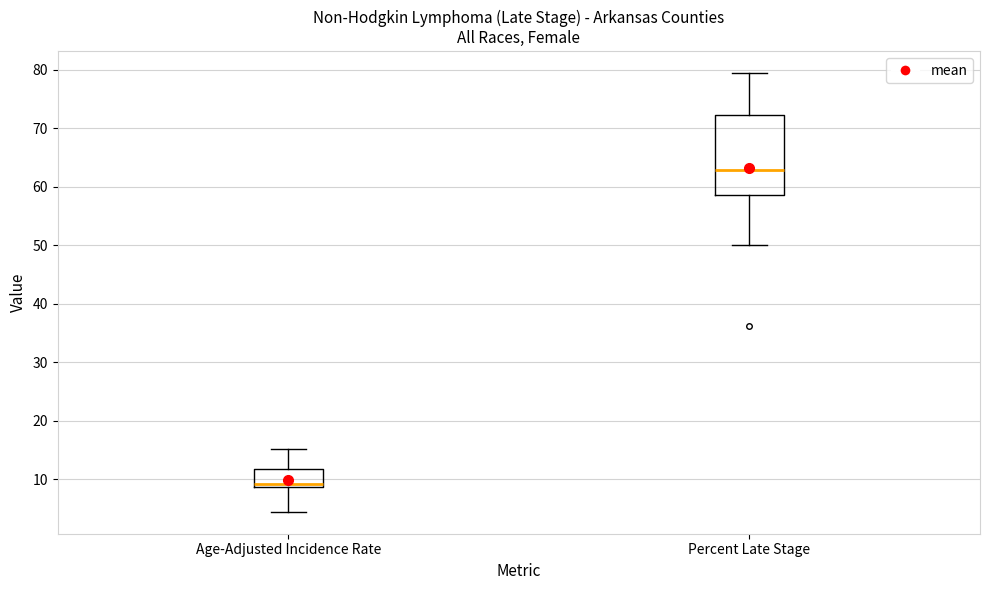

Reading left to right, transcribe this box plot: for each box, give where its median line is, the range the box spans, and where its two whiskers end, as read against the y-axis. The values are not printed on the chart, so give them approximately, as read against the axis.

Age-Adjusted Incidence Rate: median 9 (just above the box's lower edge), box 9 to 12, whiskers 4 to 15
Percent Late Stage: median 63, box 59 to 72, whiskers 50 to 79